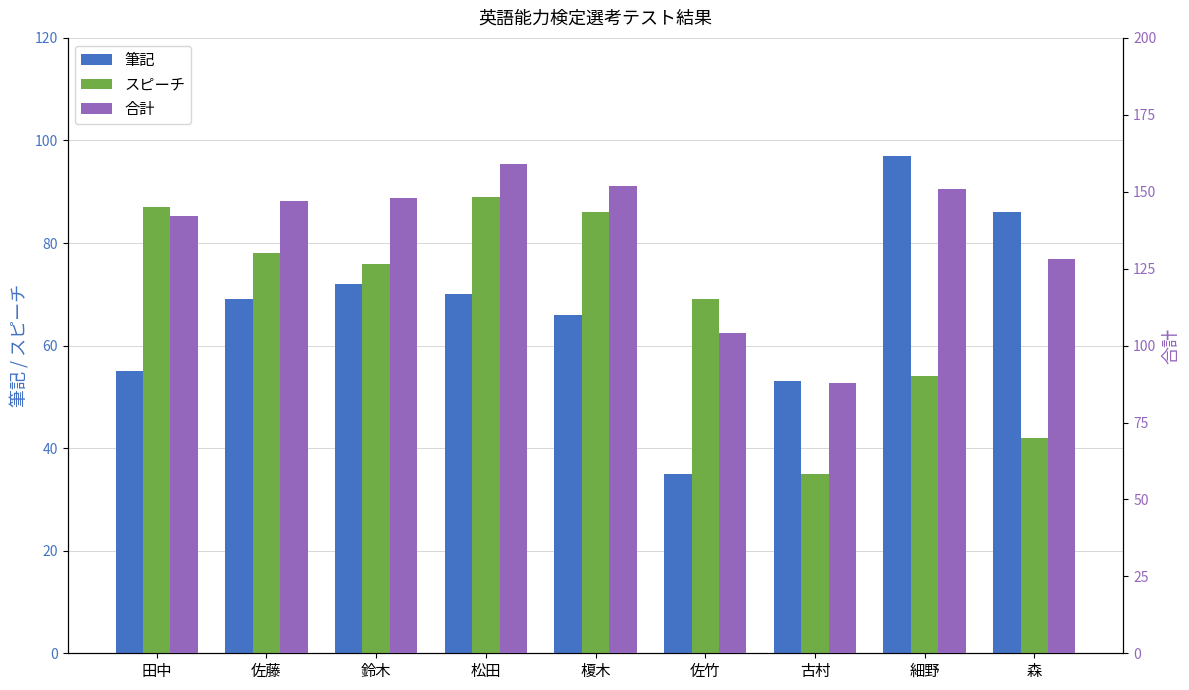

True or false: 合計 has a value of 104 at 佐竹.

True